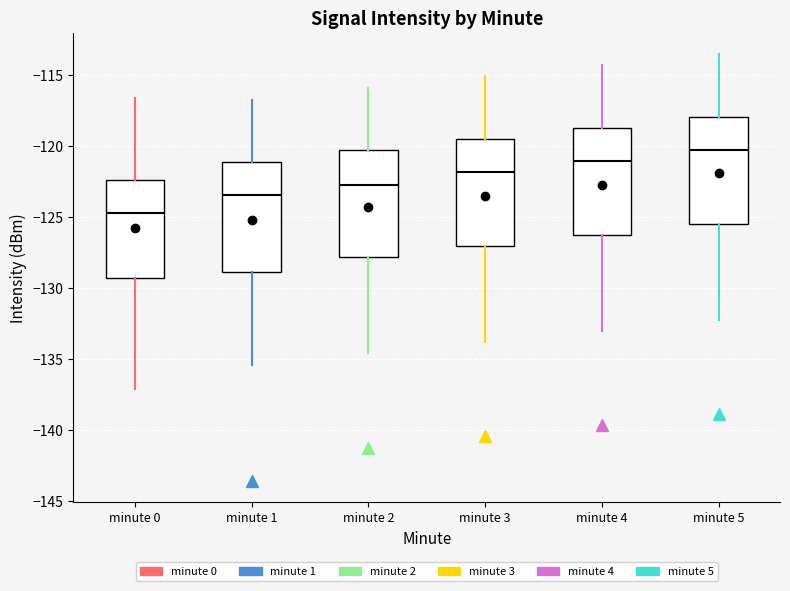

Reading left to right, transcribe this box plot: for each box, give where its median line is, the range the box spans, and where its two whiskers end, as read against the y-axis. The values are not printed on the chart, so give them approximately, as read against the axis.

minute 0: median -125.0, box -129.5 to -122.5, whiskers -137.0 to -116.5
minute 1: median -123.5, box -129.0 to -121.0, whiskers -135.5 to -117.0
minute 2: median -122.5, box -128.0 to -120.5, whiskers -134.5 to -116.0
minute 3: median -122.0, box -127.0 to -119.5, whiskers -134.0 to -115.0
minute 4: median -121.0, box -126.5 to -118.5, whiskers -133.0 to -114.5
minute 5: median -120.5, box -125.5 to -118.0, whiskers -132.0 to -113.5